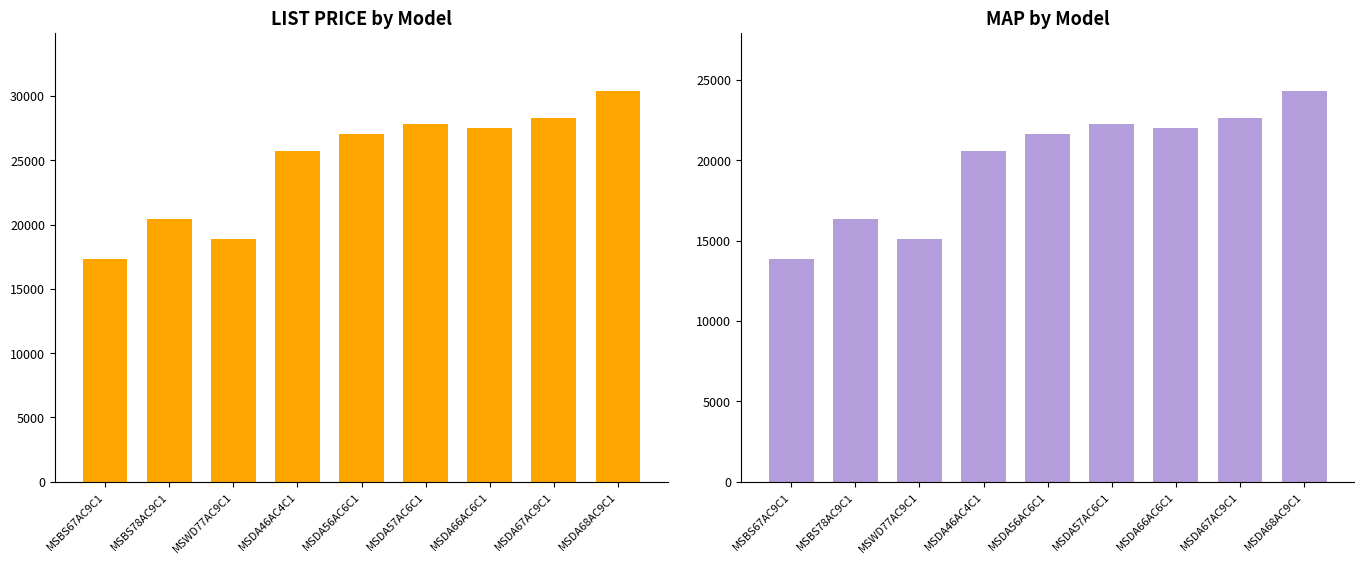

Reading right to left, list all the values displayed in this chart.

LIST PRICE: 30350	28300	27475	27850	27075	25725	18850	20450	17350
MAP: 24280	22640	21980	22280	21660	20580	15080	16360	13880